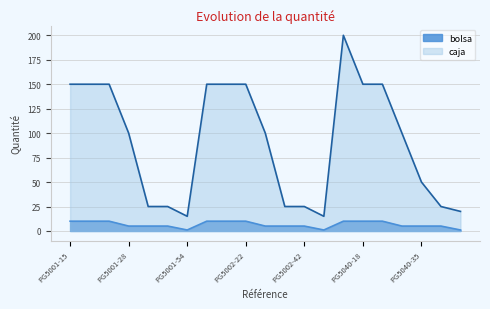

Reading right to left, extract all data points from this chart.

bolsa: PG5040-54=1	PG5040-42=5	PG5040-35=5	PG5040-28=5	PG5040-22=10	PG5040-18=10	PG5040-15=10	PG5002-54=1	PG5002-42=5	PG5002-35=5	PG5002-28=5	PG5002-22=10	PG5002-18=10	PG5002-15=10	PG5001-54=1	PG5001-42=5	PG5001-35=5	PG5001-28=5	PG5001-22=10	PG5001-18=10	PG5001-15=10
caja: PG5040-54=20	PG5040-42=25	PG5040-35=50	PG5040-28=100	PG5040-22=150	PG5040-18=150	PG5040-15=200	PG5002-54=15	PG5002-42=25	PG5002-35=25	PG5002-28=100	PG5002-22=150	PG5002-18=150	PG5002-15=150	PG5001-54=15	PG5001-42=25	PG5001-35=25	PG5001-28=100	PG5001-22=150	PG5001-18=150	PG5001-15=150